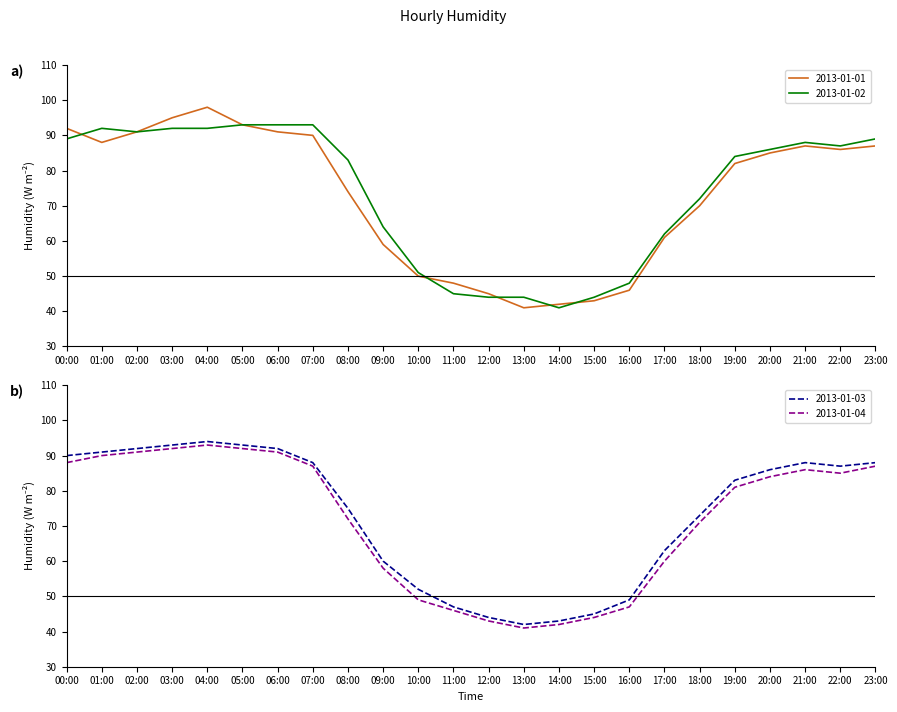

What is the smallest value displayed?

41